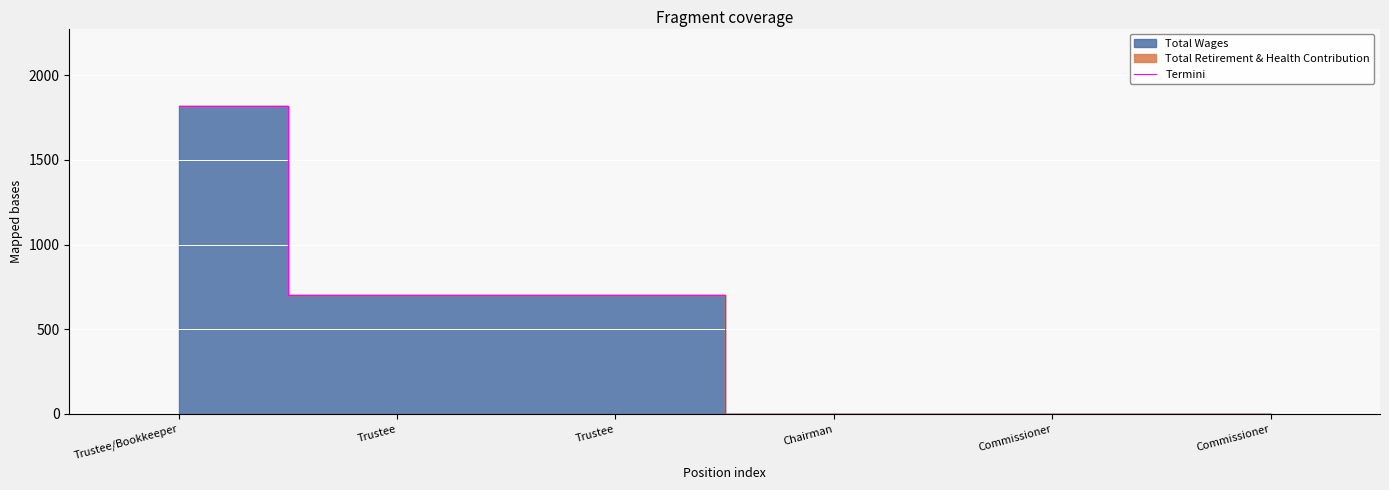

At which label is the value closest to 910?

Trustee